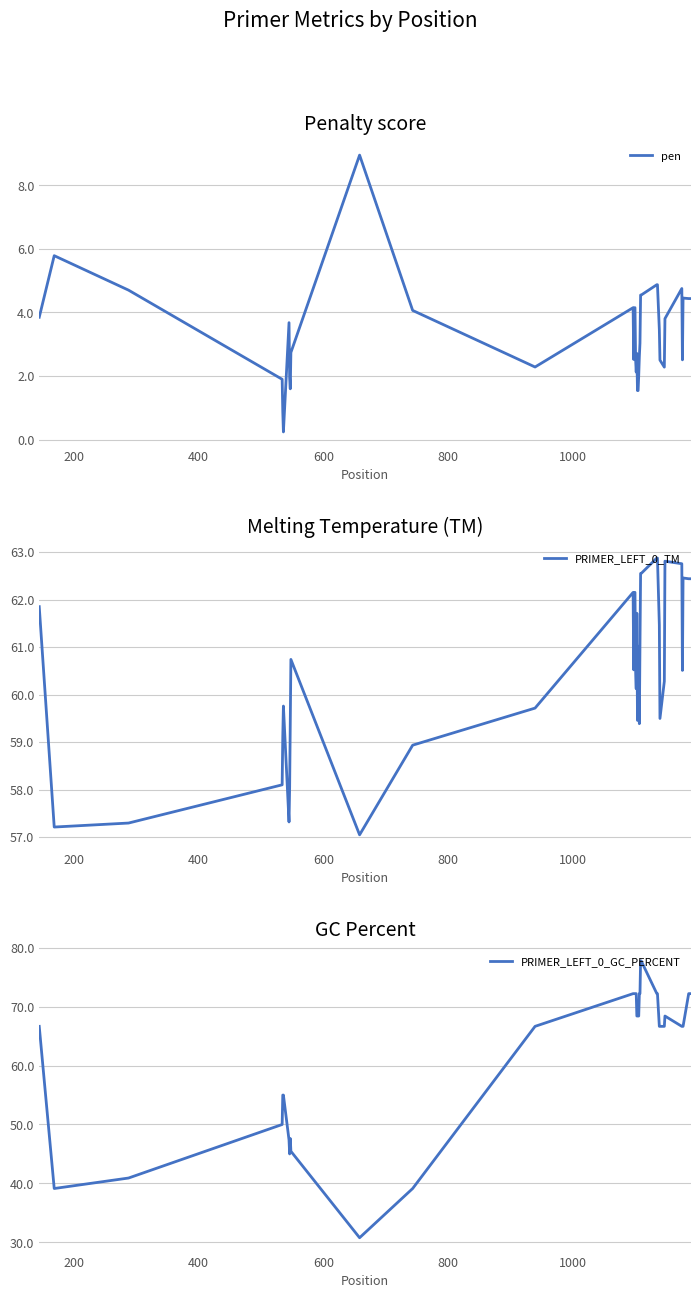

At how many categories does at least one series exceed 12?

40